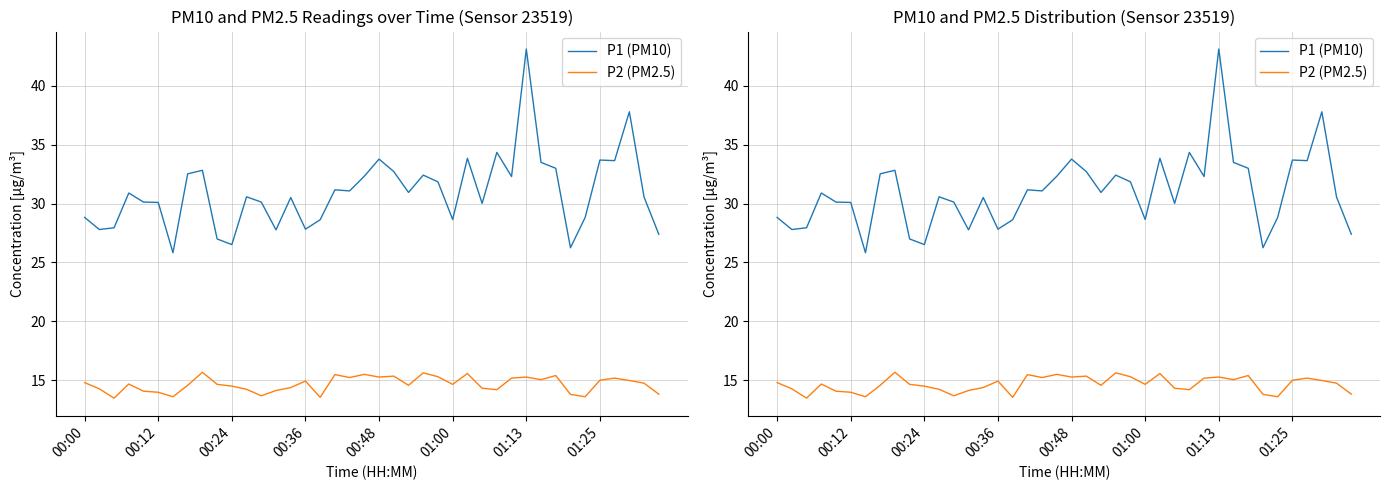

The value of P1 (PM10) at 34 is 28.8. True or false?

True